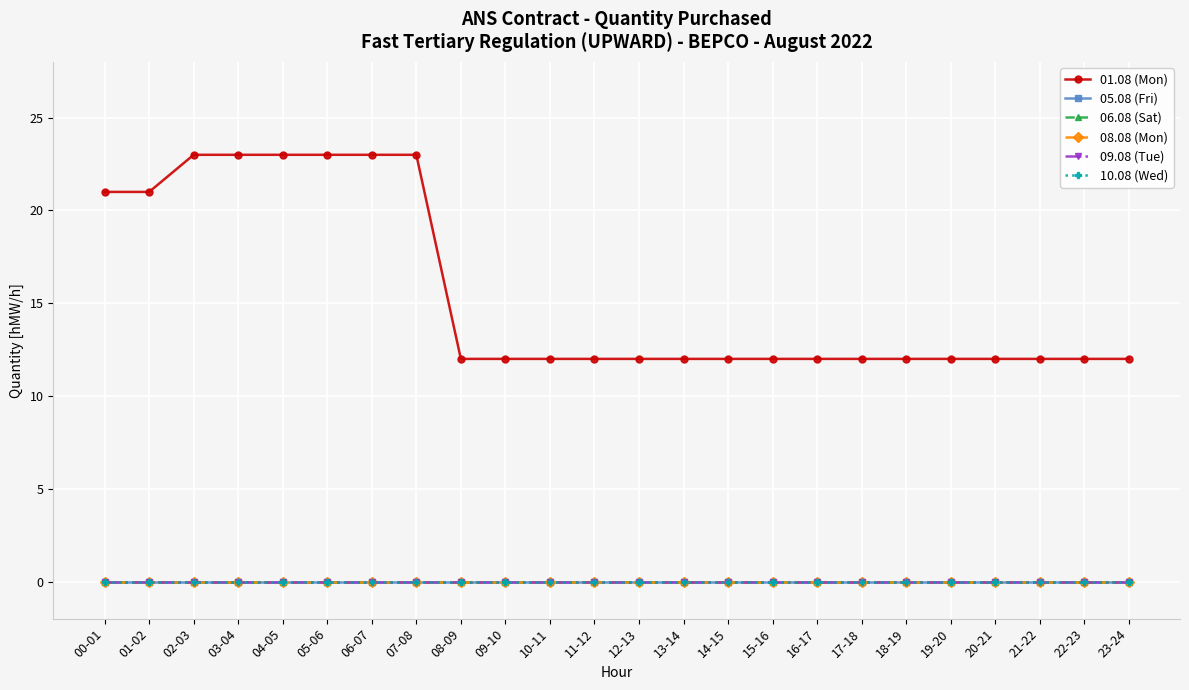

List the series in order of their peak value, highest first.

01.08 (Mon), 05.08 (Fri), 06.08 (Sat), 08.08 (Mon), 09.08 (Tue), 10.08 (Wed)